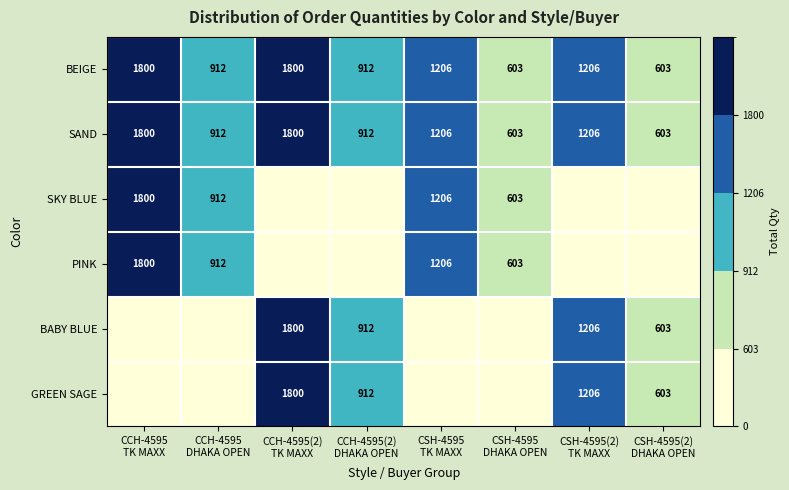

What is the difference between the maximum and minimum values in the SAND series?

1197